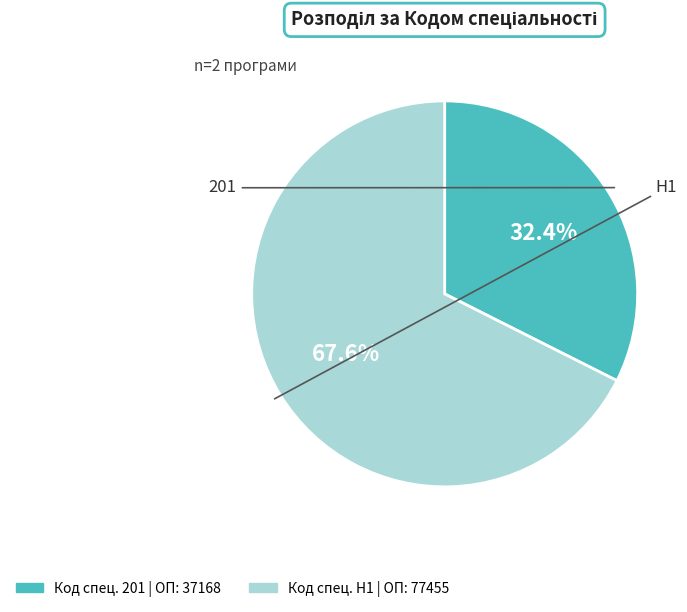

Is there any slice that represents more than half of the pie?

Yes